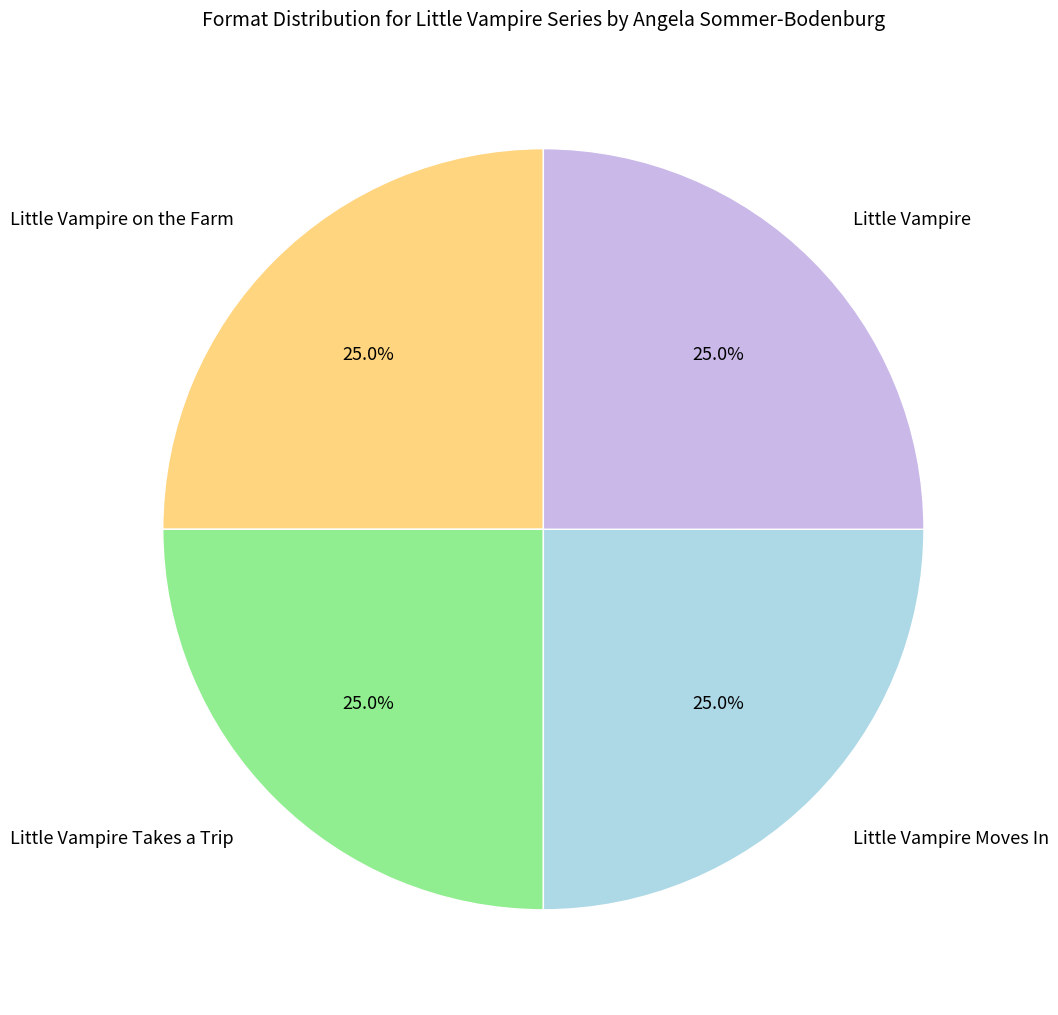

Does any single category account for the majority?

No